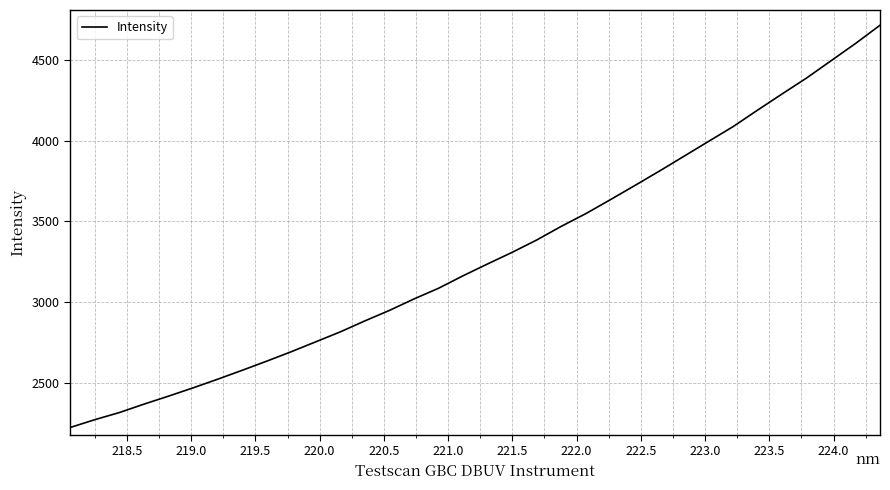

What is the difference between the maximum and minimum values?

2488.4